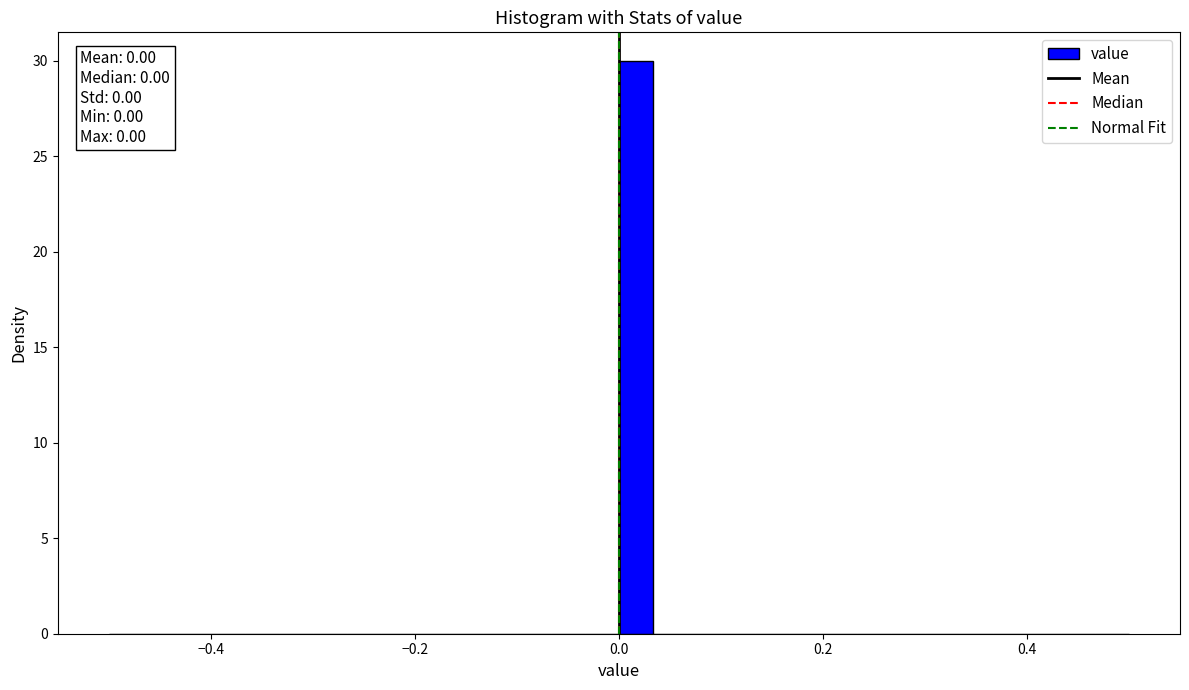

Around what value on the x-axis is the tallest bar? Give the approximate position of its centre, as read against the axis.

0.02